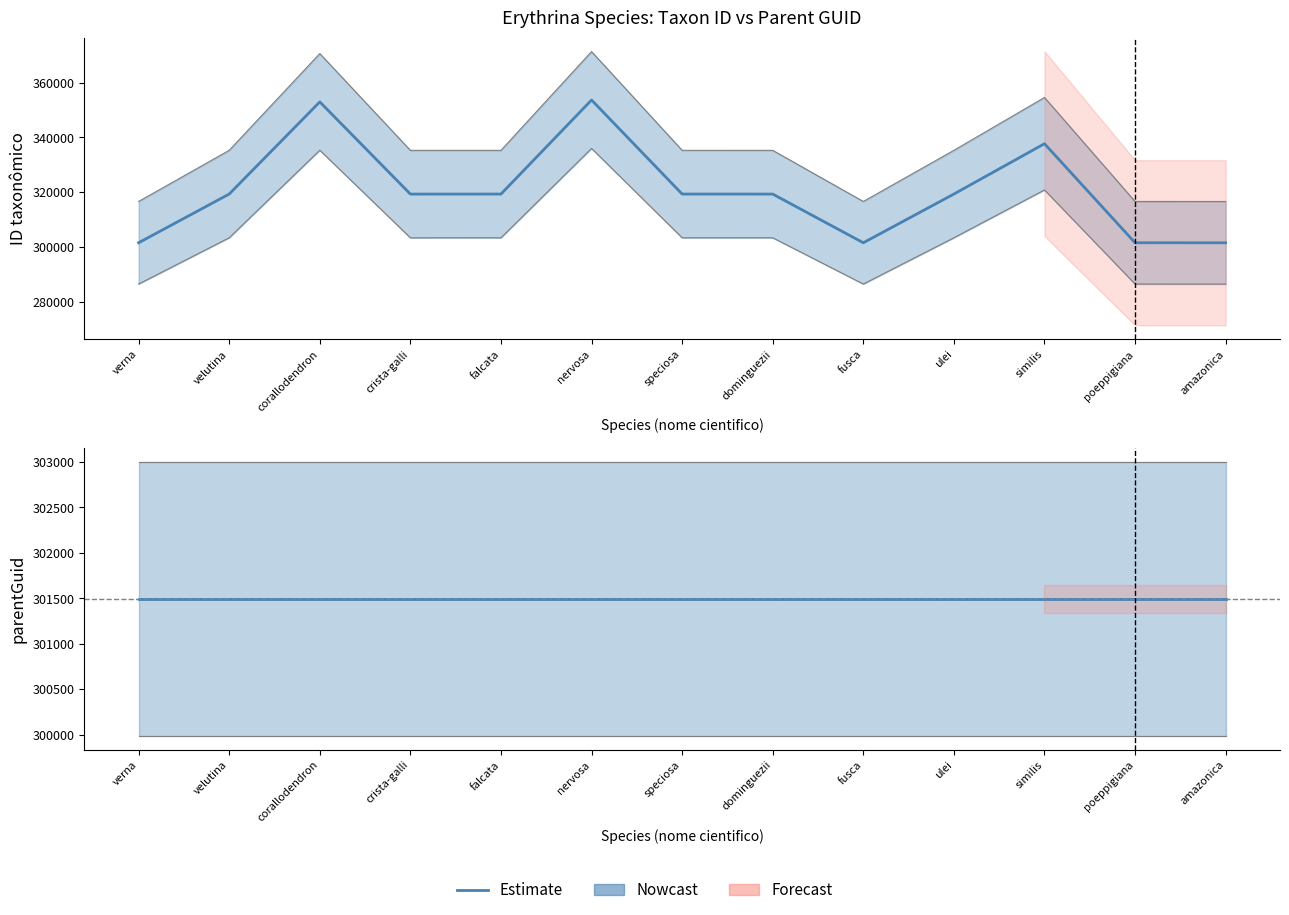

What is the sum of the parentGuid (Estimate) values at corallodendron and dominguezii?

602986